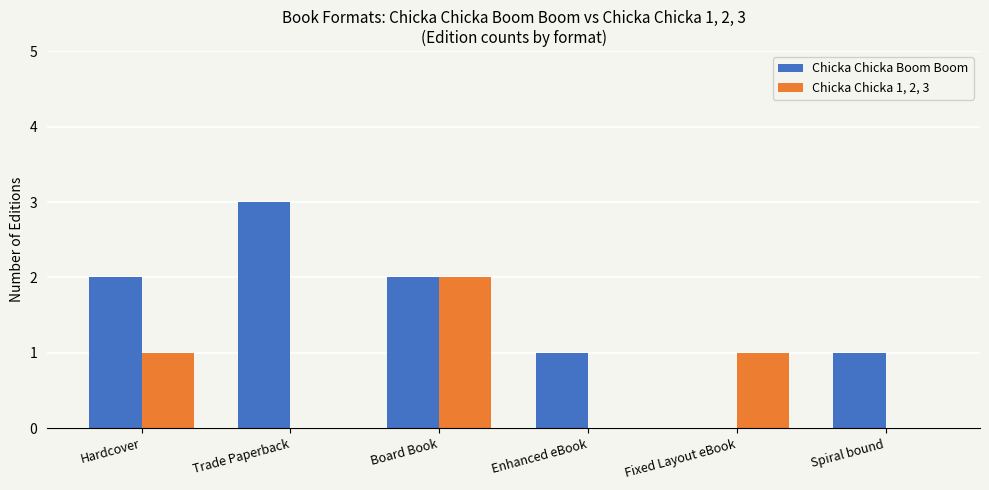

How many groups of bars are there?

6